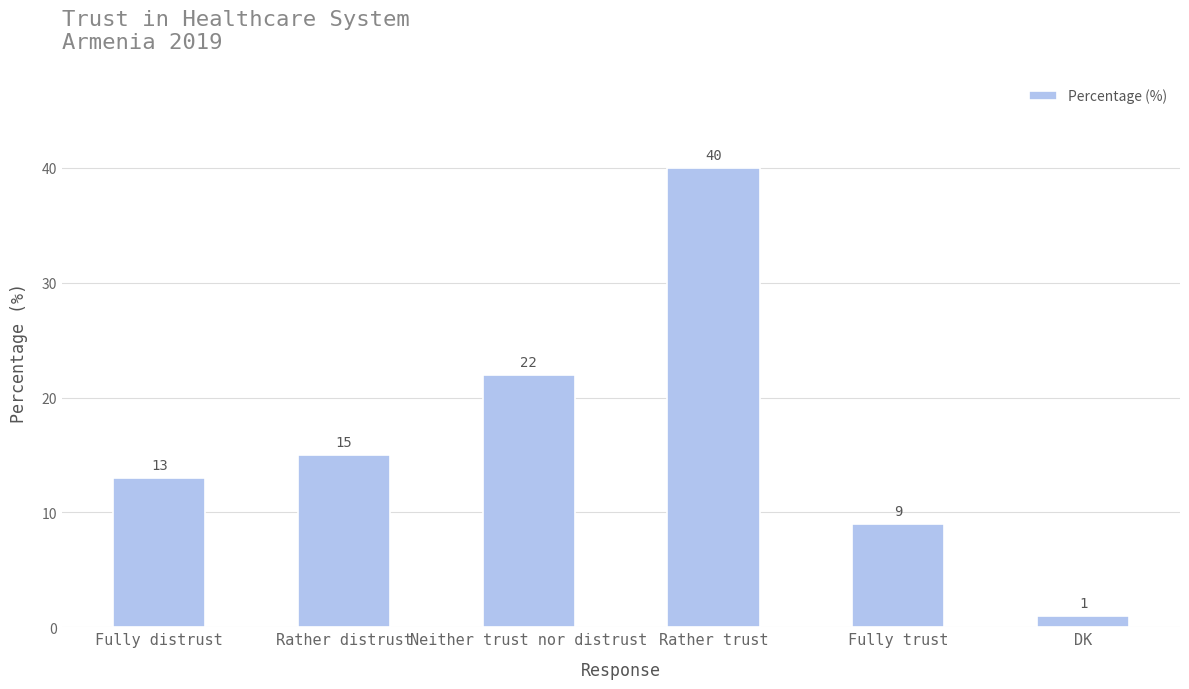

Where is the data nearest to the value 20?

Neither trust nor distrust